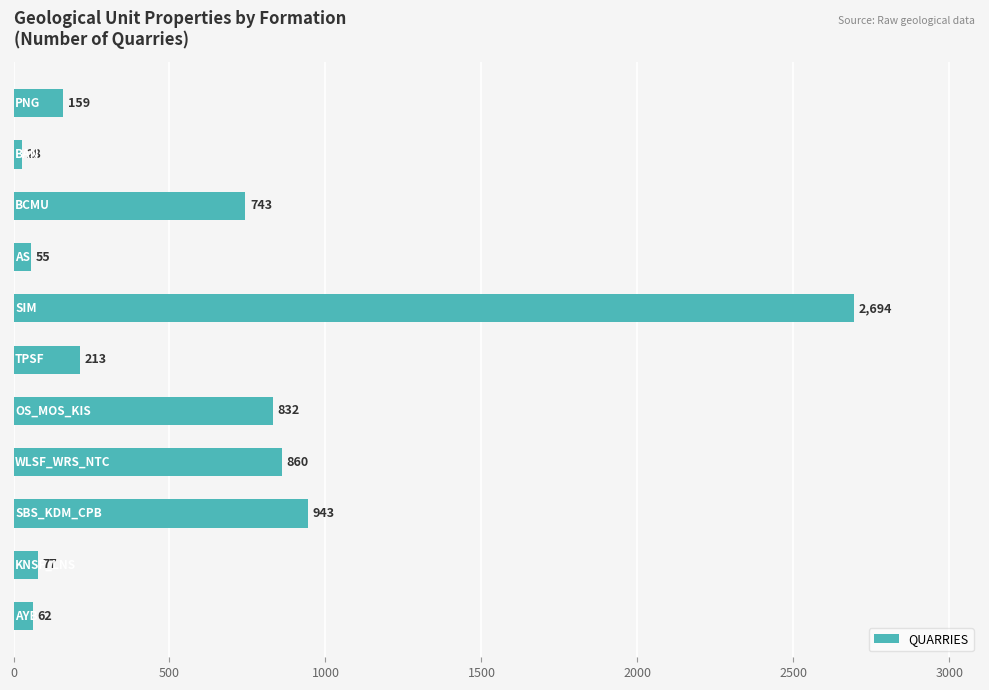

What is the minimum value shown in the chart?

28